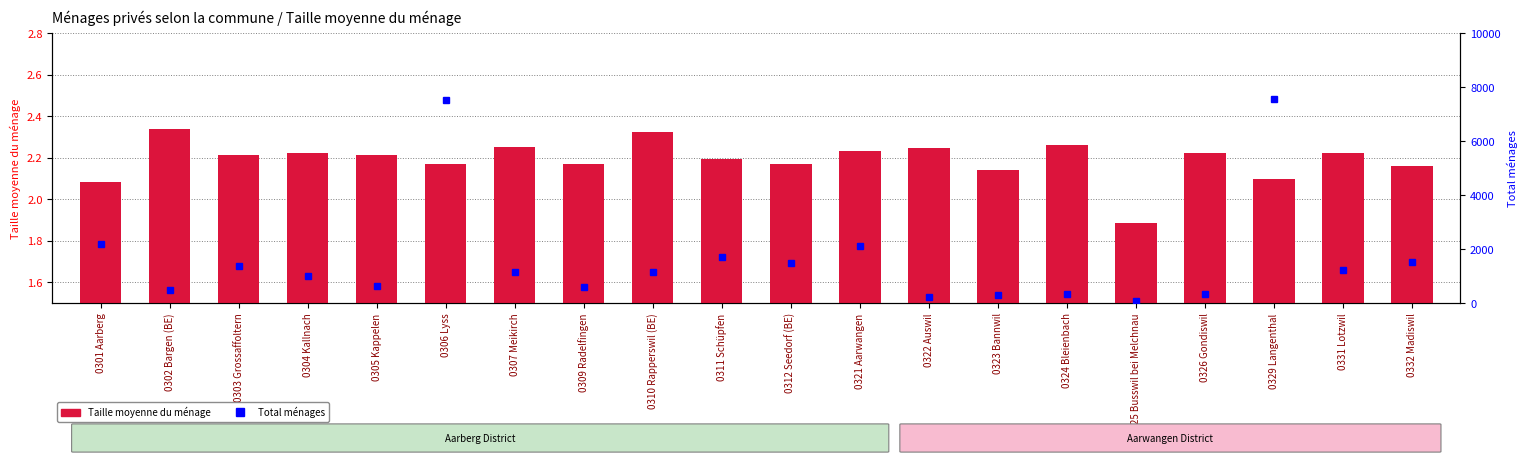

Rank the categories by Total ménages value from highest to lowest.

0329 Langenthal, 0306 Lyss, 0301 Aarberg, 0321 Aarwangen, 0311 Schüpfen, 0332 Madiswil, 0312 Seedorf (BE), 0303 Grossaffoltern, 0331 Lotzwil, 0310 Rapperswil (BE), 0307 Meikirch, 0304 Kallnach, 0305 Kappelen, 0309 Radelfingen, 0302 Bargen (BE), 0324 Bleienbach, 0326 Gondiswil, 0323 Bannwil, 0322 Auswil, 0325 Busswil bei Melchnau